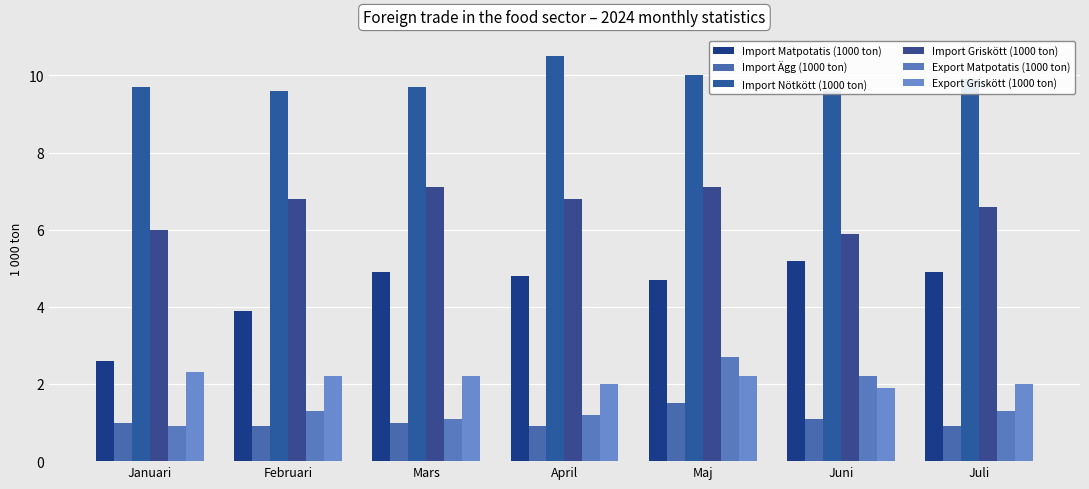

How many bars are there in total?

42